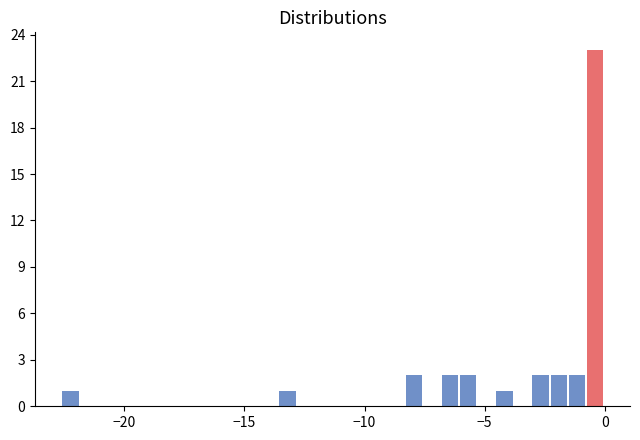

Read against the x-axis, roughly where is the centre of the tallest bar?

-0.5